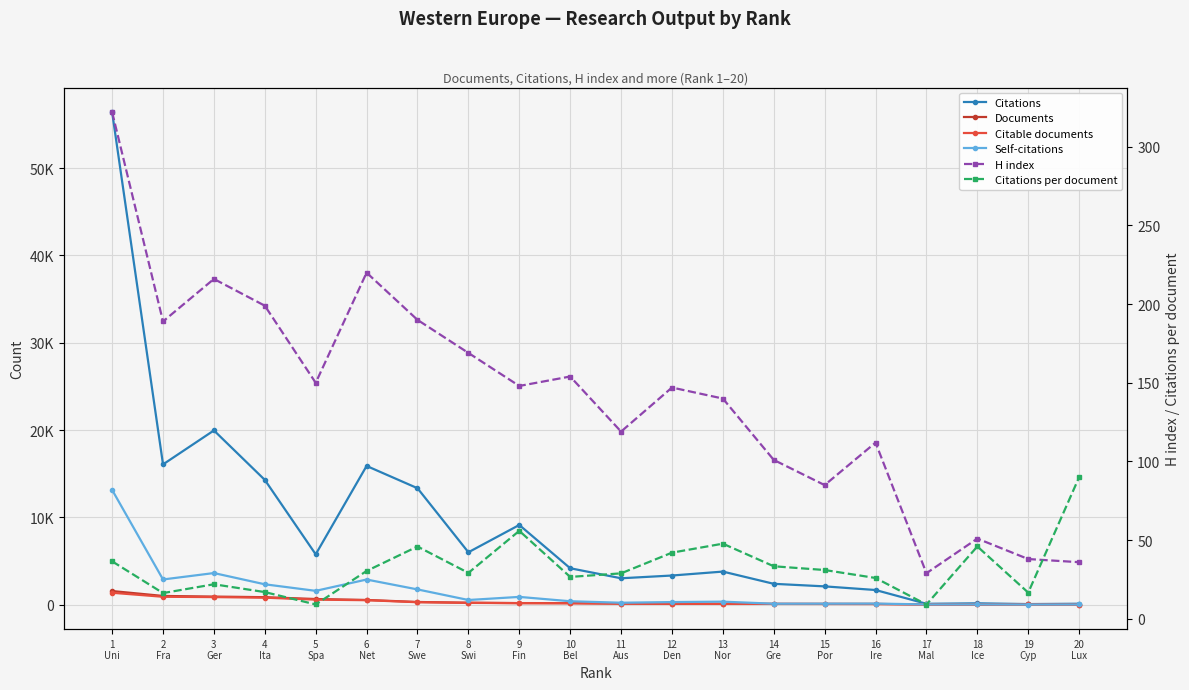

Where is Self-citations nearest to the value 6567?

3
Ger